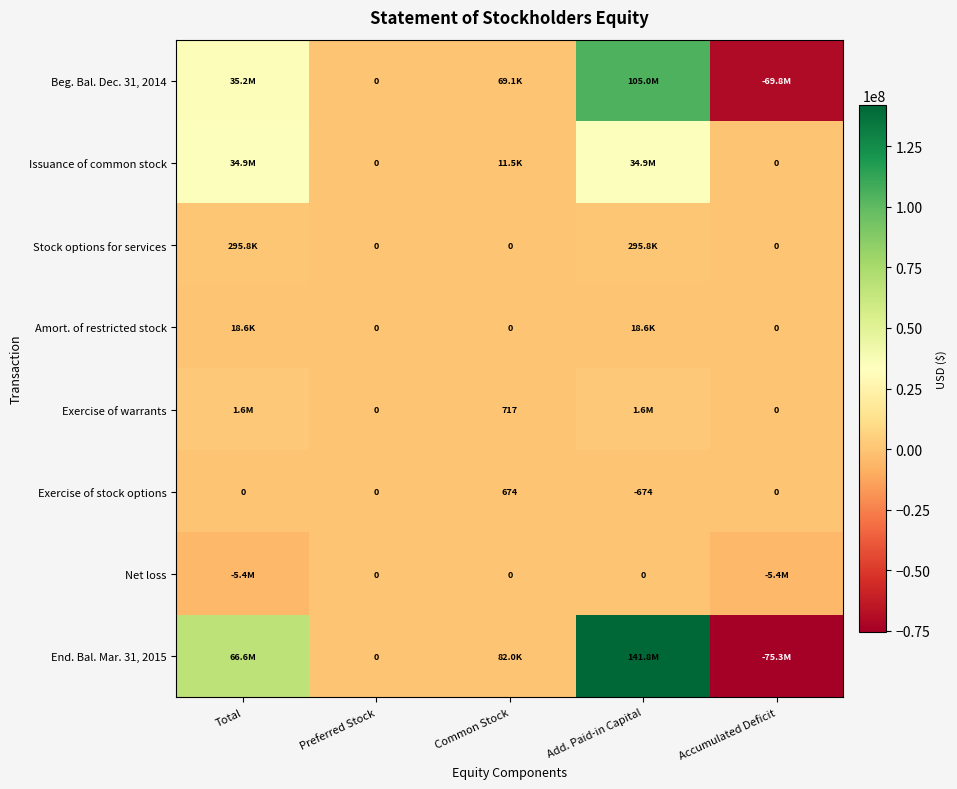

The value of Exercise of warrants at Common Stock is 717. True or false?

True